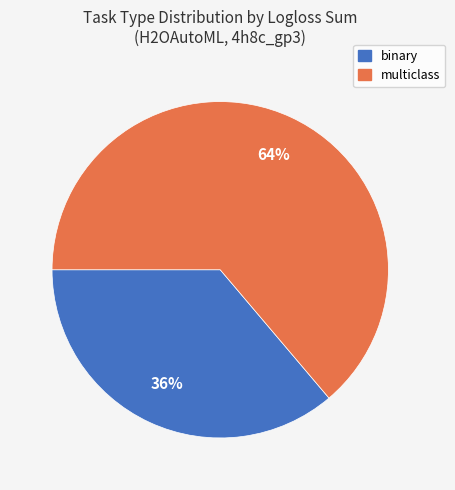

True or false: binary accounts for 51% of the total.

False